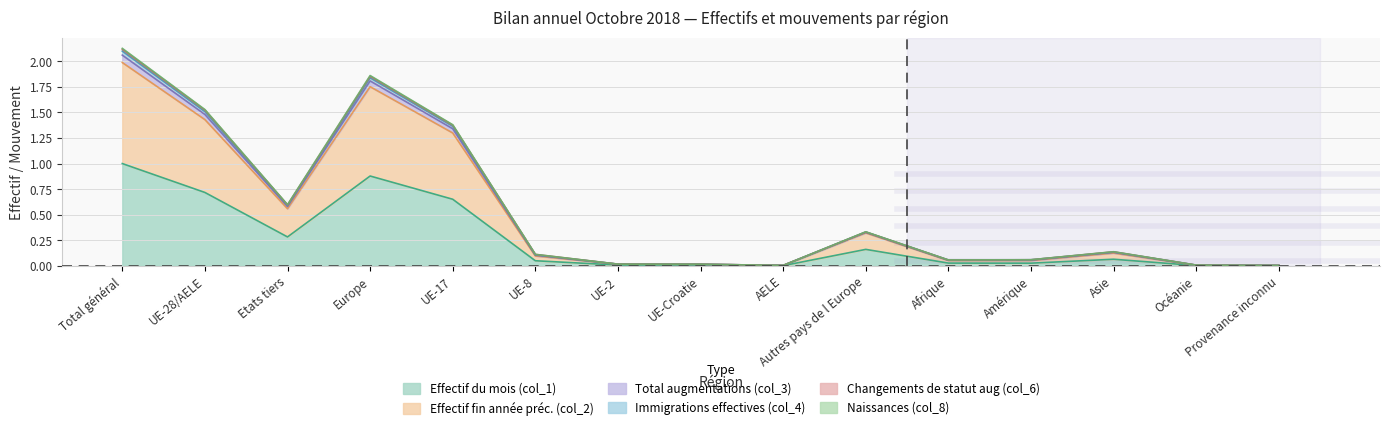

True or false: Effectif fin année préc. (col_2) and Immigrations effectives (col_4) cross at least once.

False